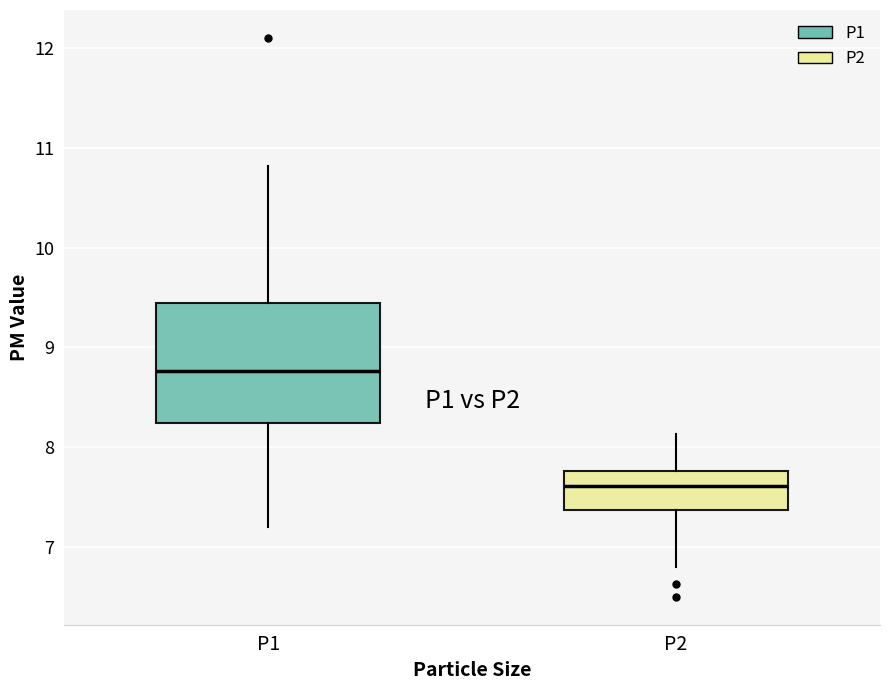

Reading left to right, read every box against the y-axis: the position of its median line, the range the box covers, and the ends of its whiskers. The values are not printed on the chart, so give them approximately, as read against the axis.

P1: median 8.8, box 8.2 to 9.4, whiskers 7.2 to 10.8
P2: median 7.6, box 7.4 to 7.8, whiskers 6.8 to 8.1